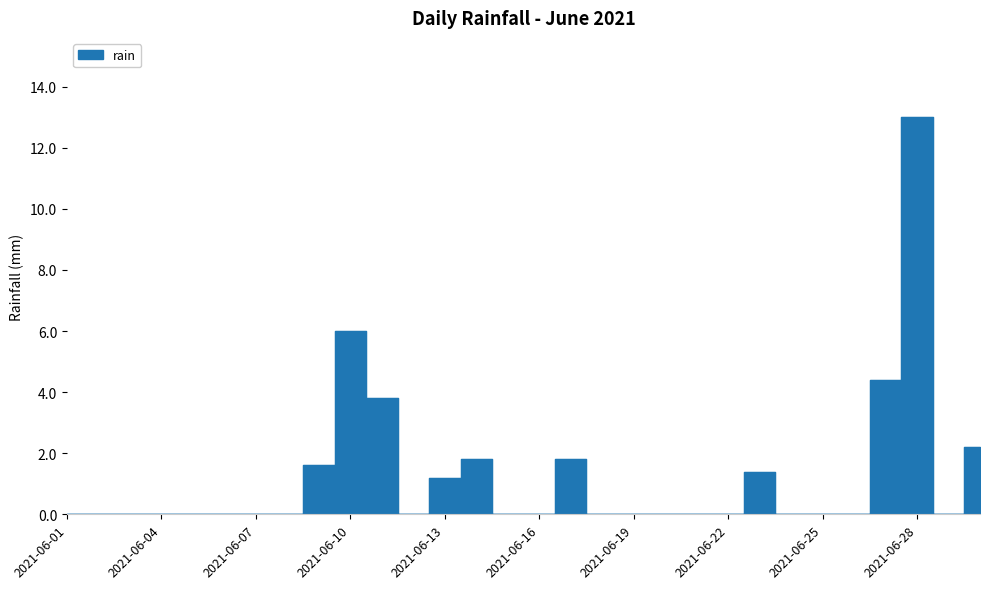

Which category has the lowest value across all series?

2021-06-01